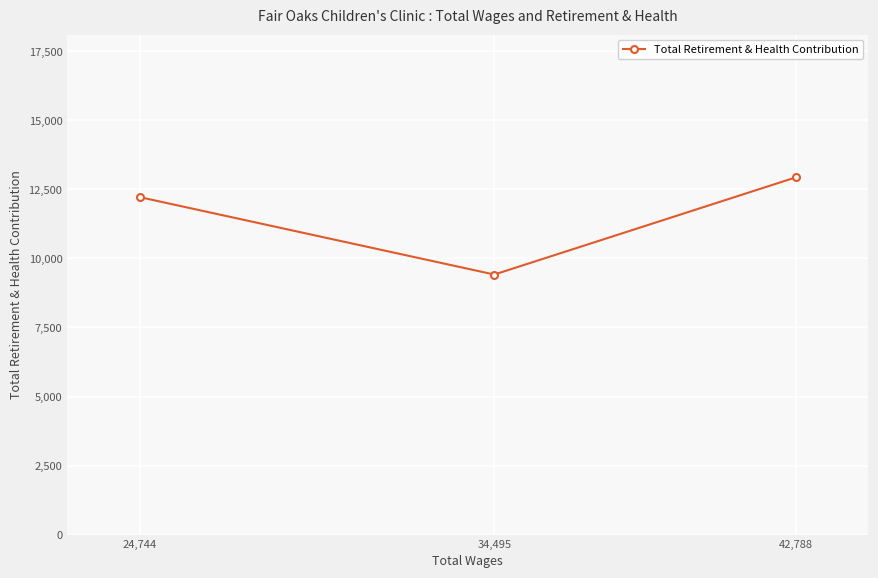

How many values are between 9418 and 12936?

3